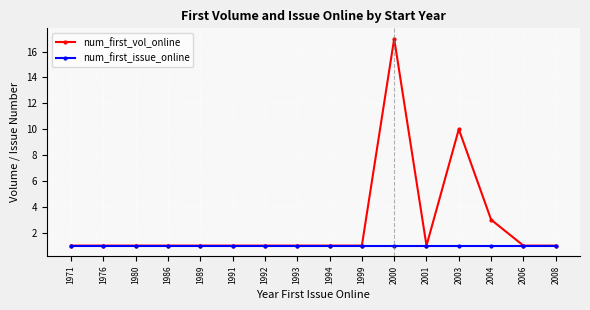

What is the minimum value for num_first_vol_online?

1